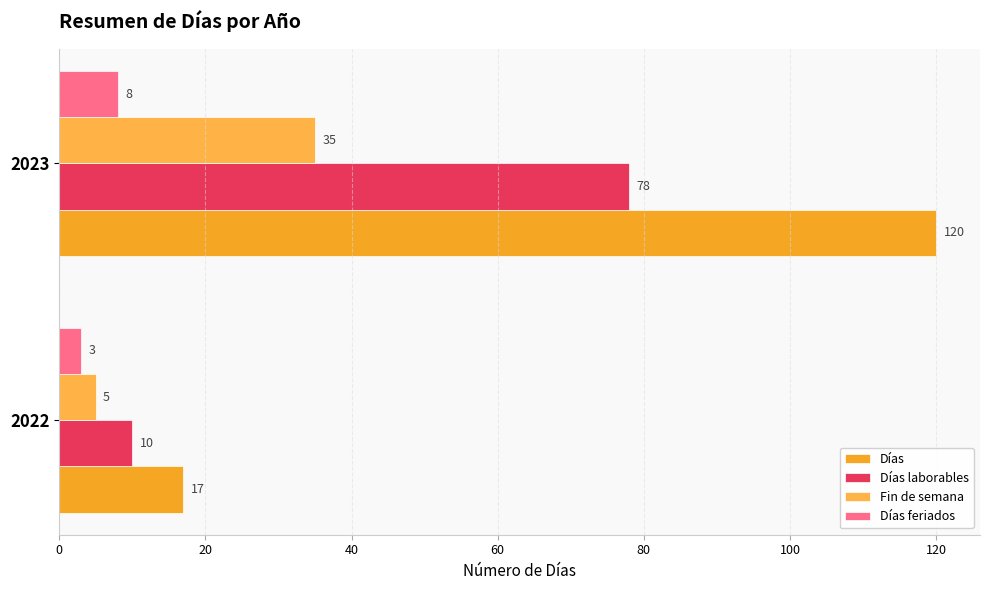

Count the number of categories in the chart.

2